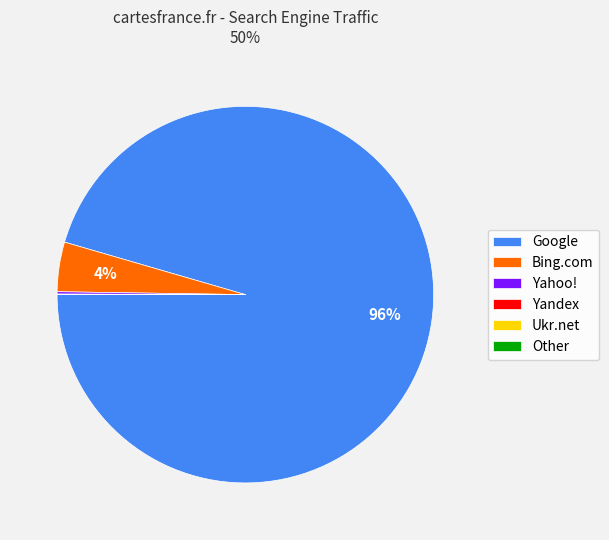

Do Google and Bing.com together represent more than half of the pie?

Yes